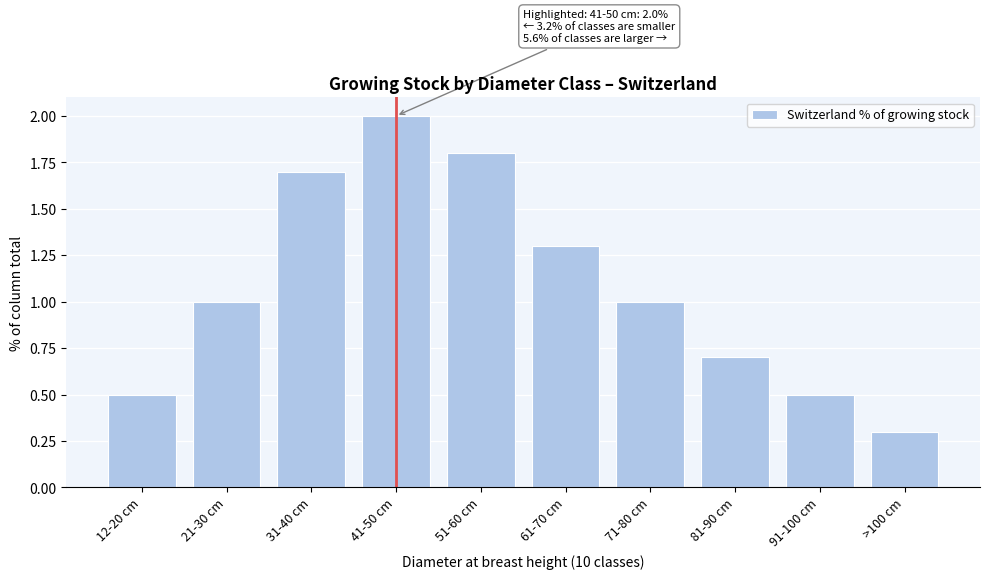

Reading left to right, list all the values displayed in this chart.

12-20 cm=0.5	21-30 cm=1.0	31-40 cm=1.7	41-50 cm=2.0	51-60 cm=1.8	61-70 cm=1.3	71-80 cm=1.0	81-90 cm=0.7	91-100 cm=0.5	>100 cm=0.3